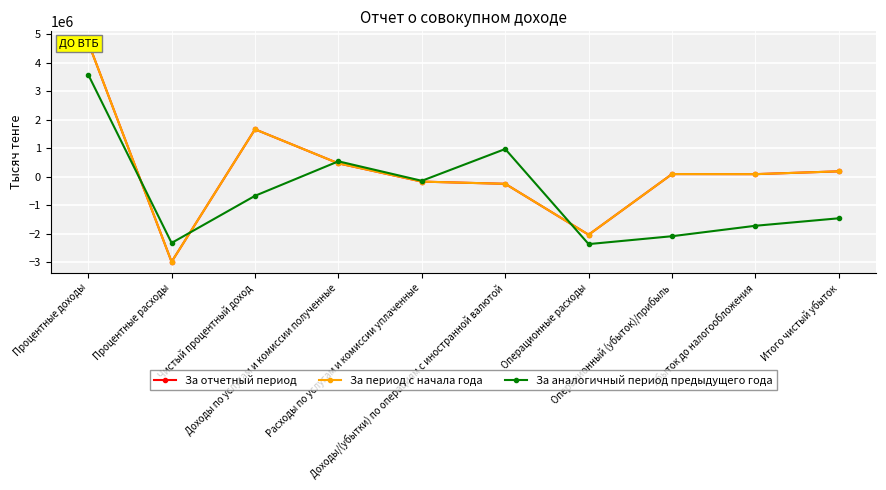

What is the difference between the highest and lowest values at Операционные расходы?

329161